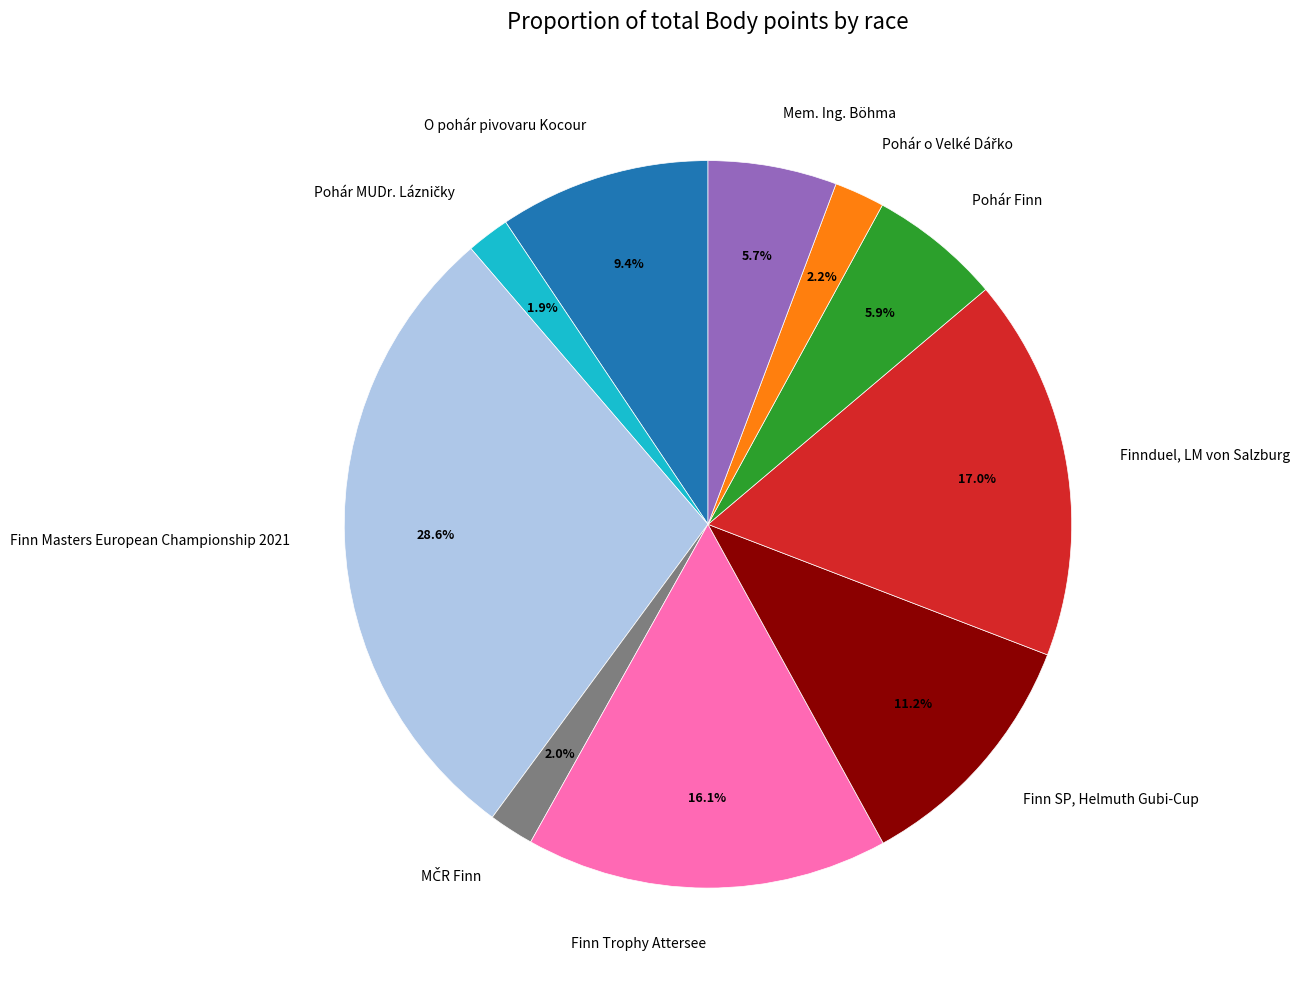

How much of the chart is everything except Finn Masters European Championship 2021?

71.4%